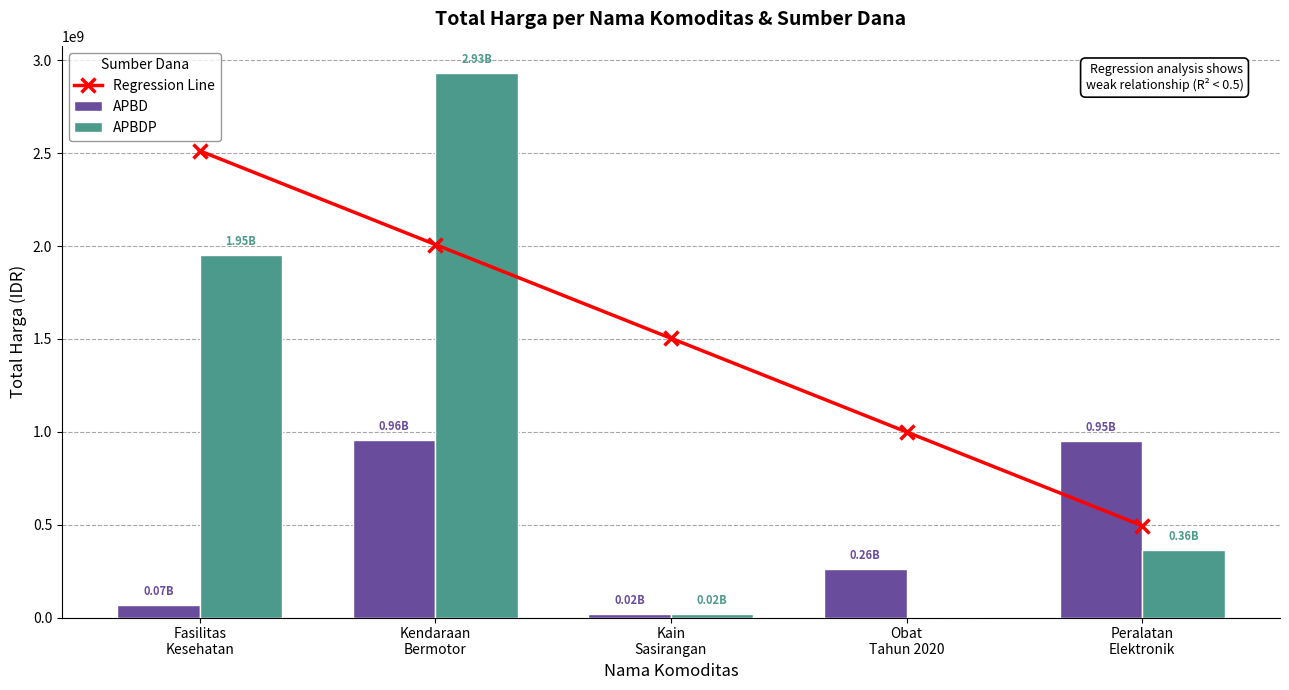

What position from the left is Peralatan
Elektronik?

5